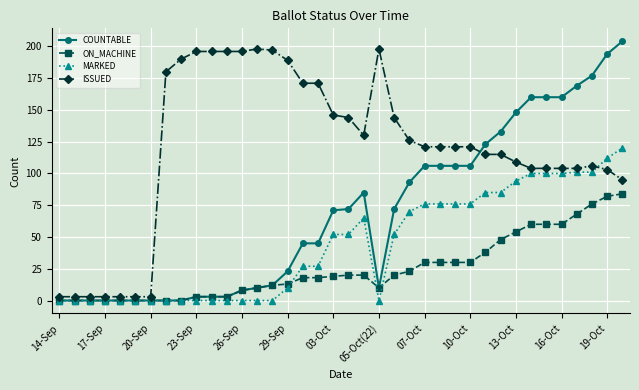

Rank the series by their average value, from lowest to highest.

ON_MACHINE, MARKED, COUNTABLE, ISSUED